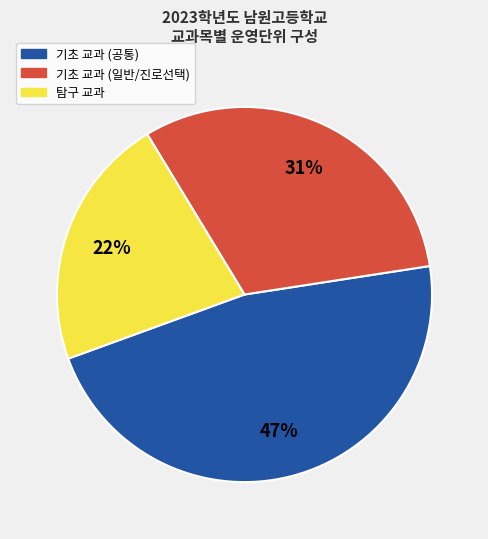

How many slices are in this pie chart?

3